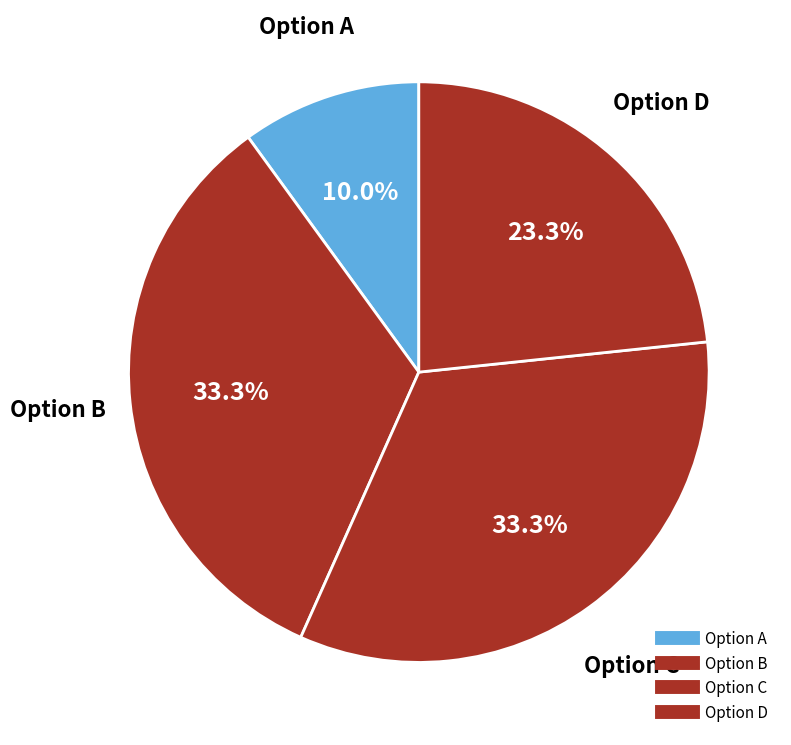

How many segments does this pie chart have?

4